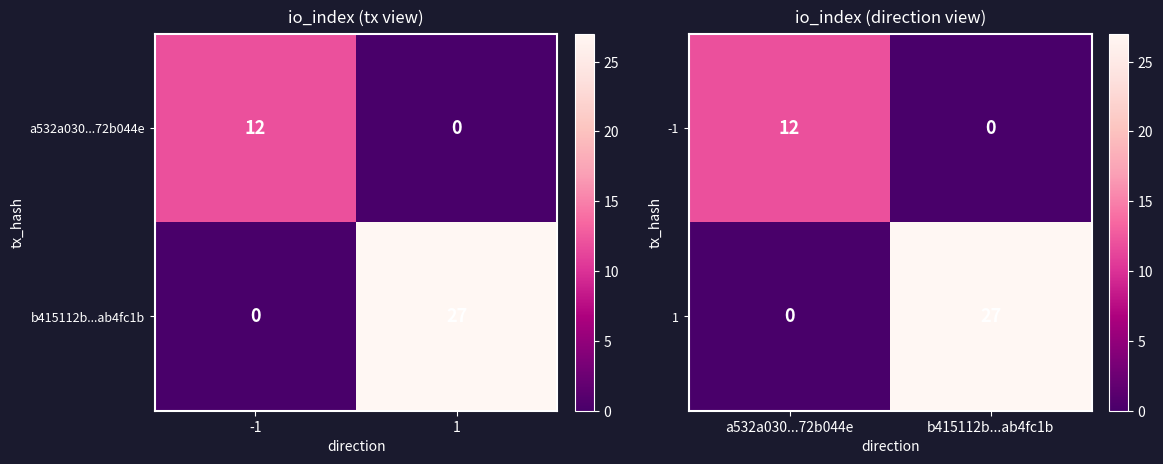

What is the average value of the -1 series?

6